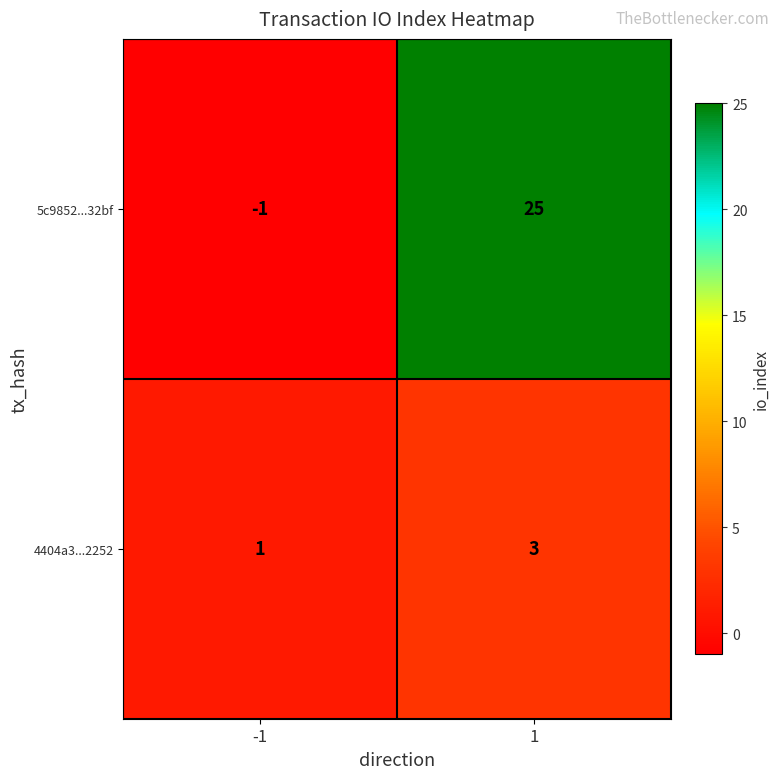

What is the sum of all 5c9852...32bf values?

24